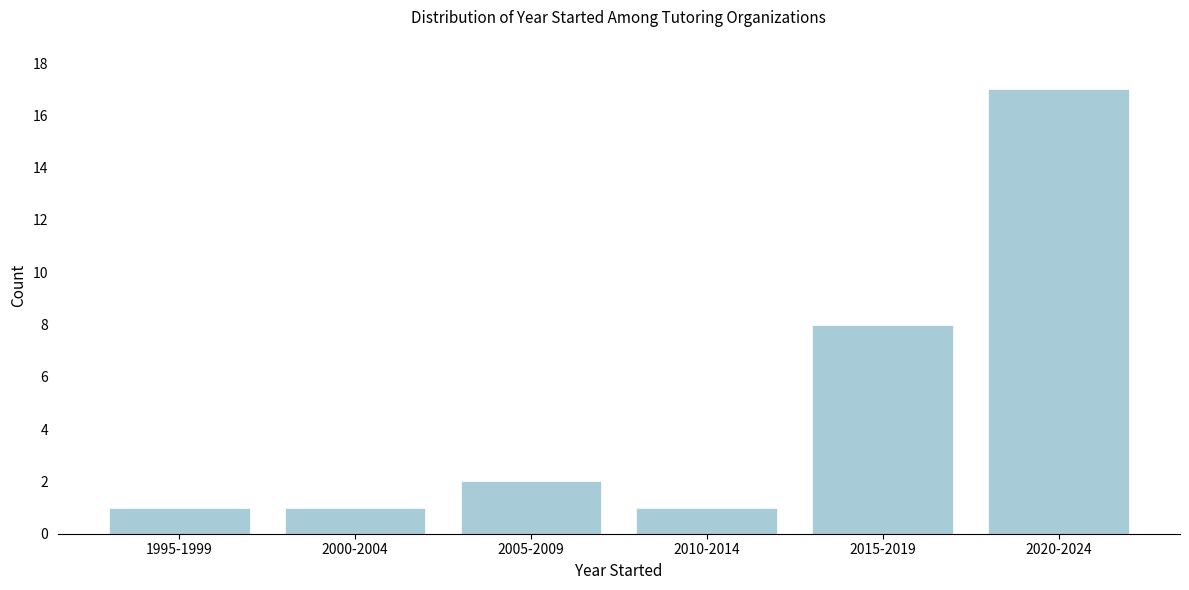

Reading right to left, what are all the values shown in this chart?

2020-2024=17	2015-2019=8	2010-2014=1	2005-2009=2	2000-2004=1	1995-1999=1